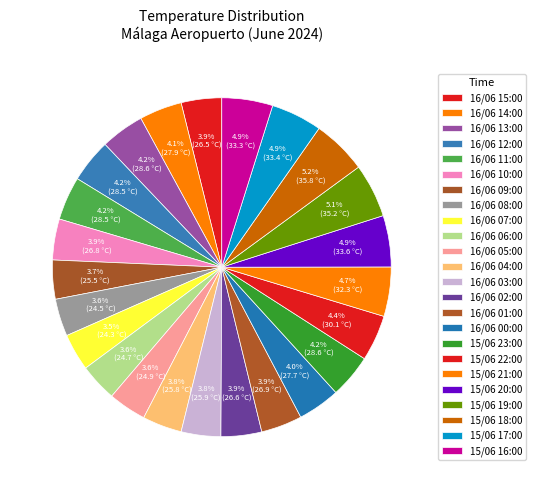

Count the number of slices in the pie.

24